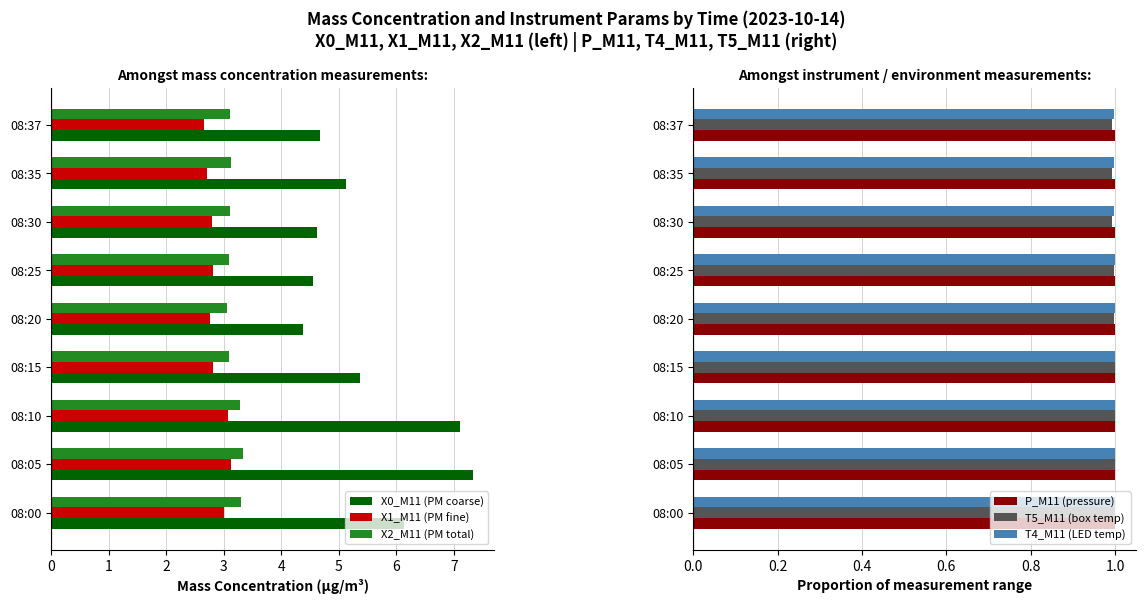

The value of X0_M11 (PM coarse) at 08:25 is 4.6. True or false?

True